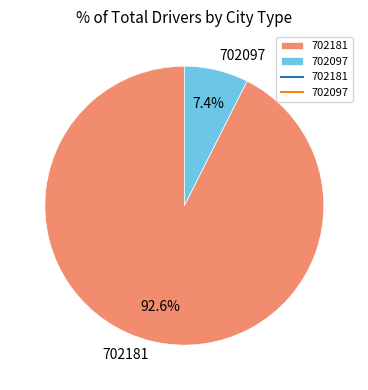

Do 702181 and 702097 together represent more than half of the pie?

Yes